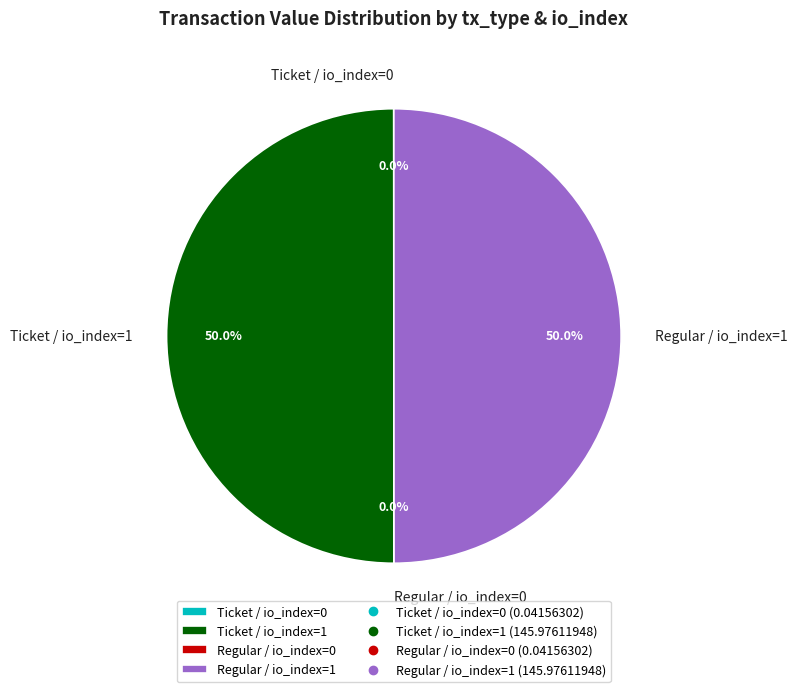

Approximately how many times larger is the value at Regular / io_index=1 compared to Ticket / io_index=1?

1.0